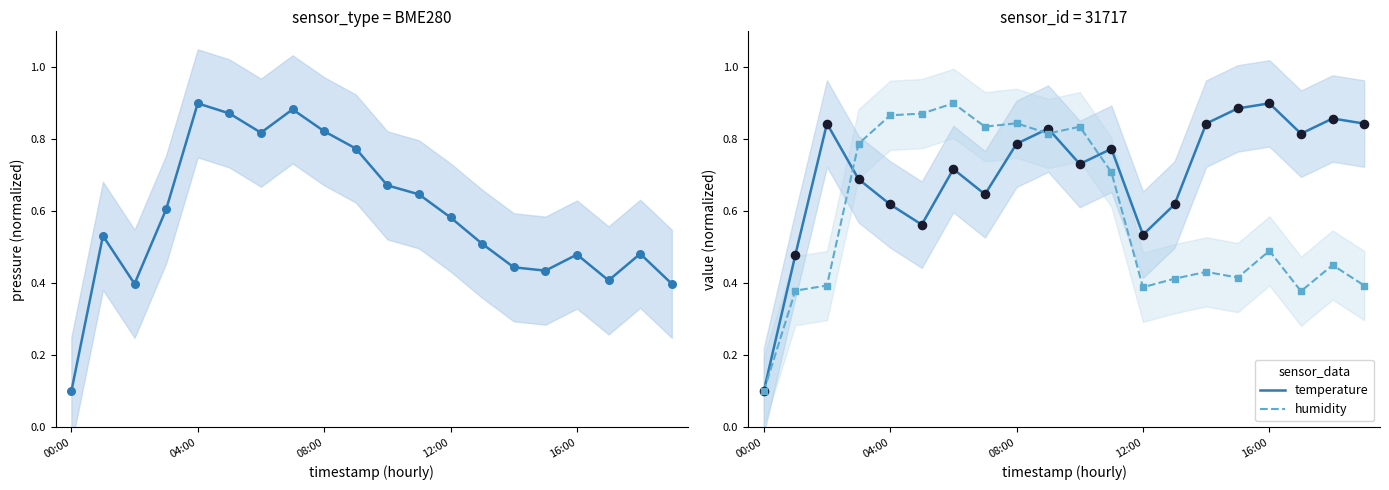

What is the total value across all series at 04:00?

1.4